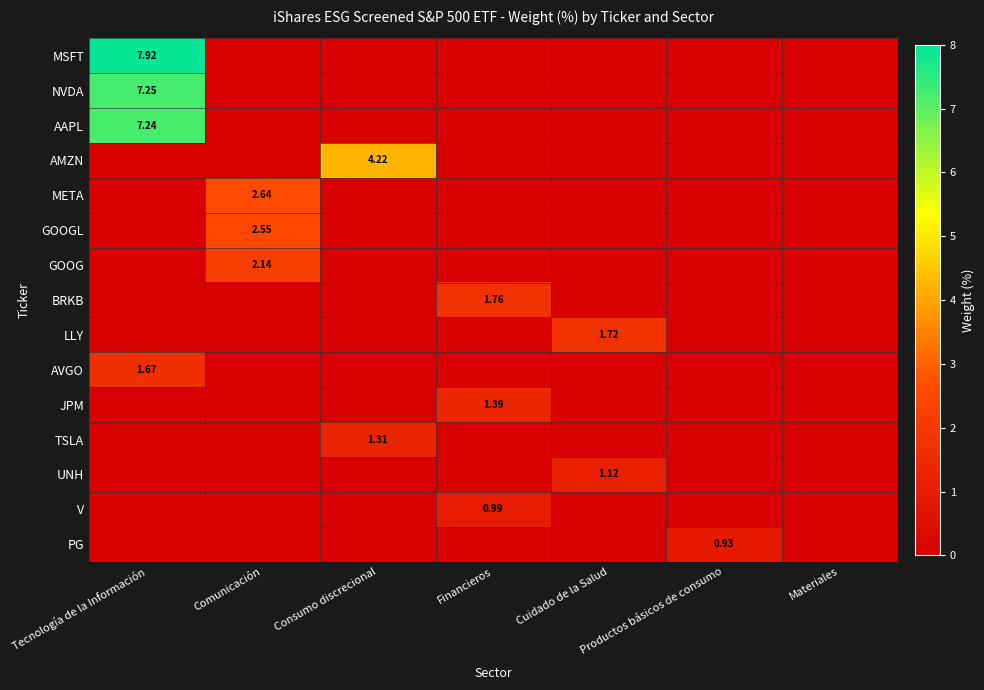

What is the difference between the maximum and minimum values in the BRKB series?

1.8